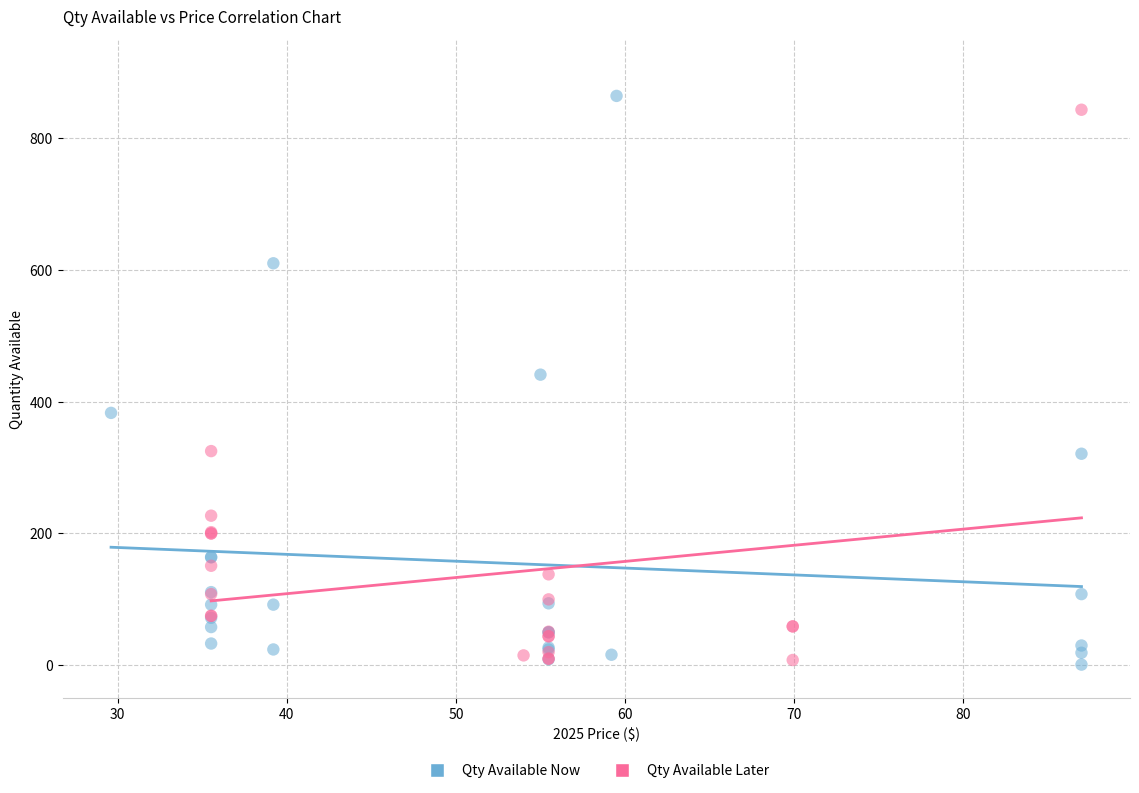

Which series has the widest spread of Y values?

Qty Available Now